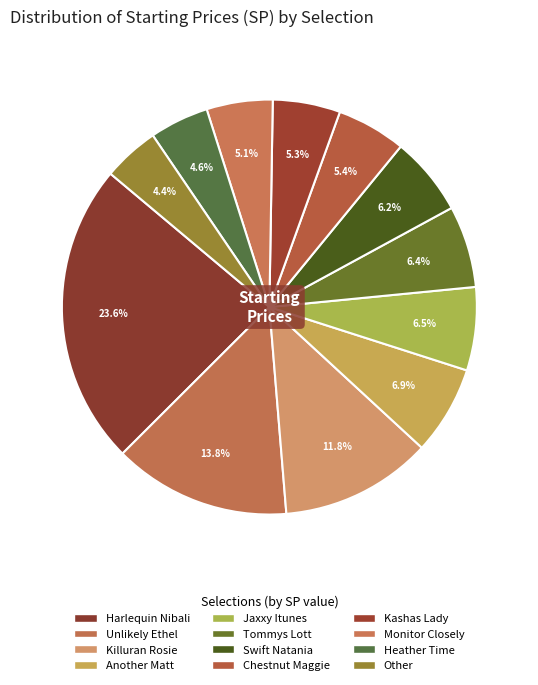

To the nearest percent, what is the difference between the largest and smallest slice percentages?

19%